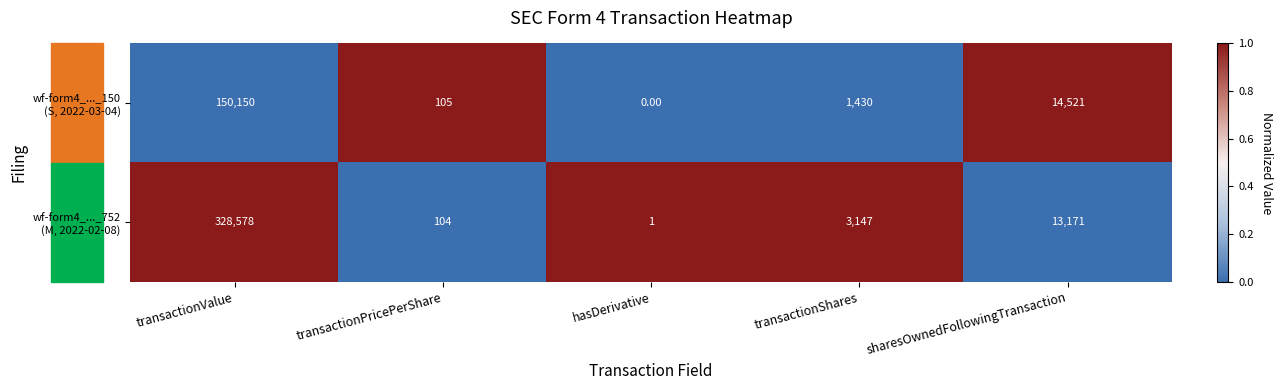

At which category is the sum across all series the highest?

transactionValue